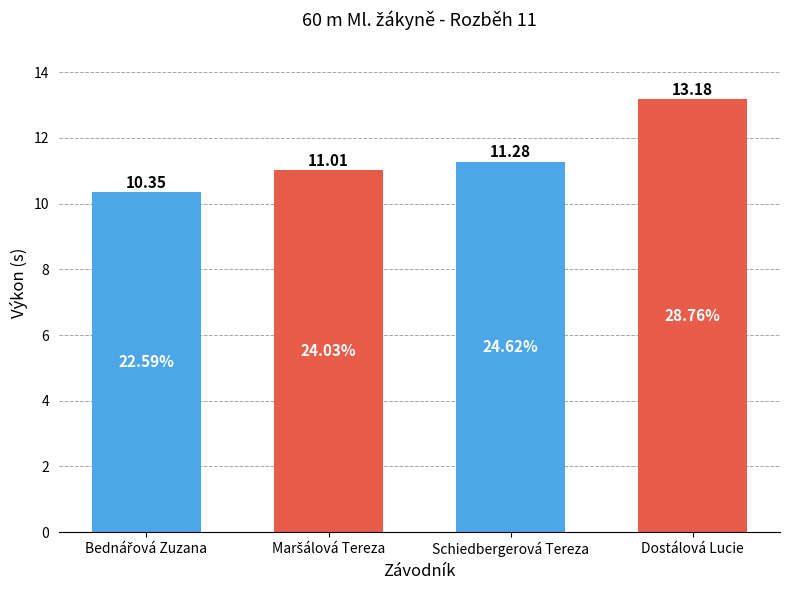

Which label corresponds to the largest value in the chart?

Dostálová Lucie